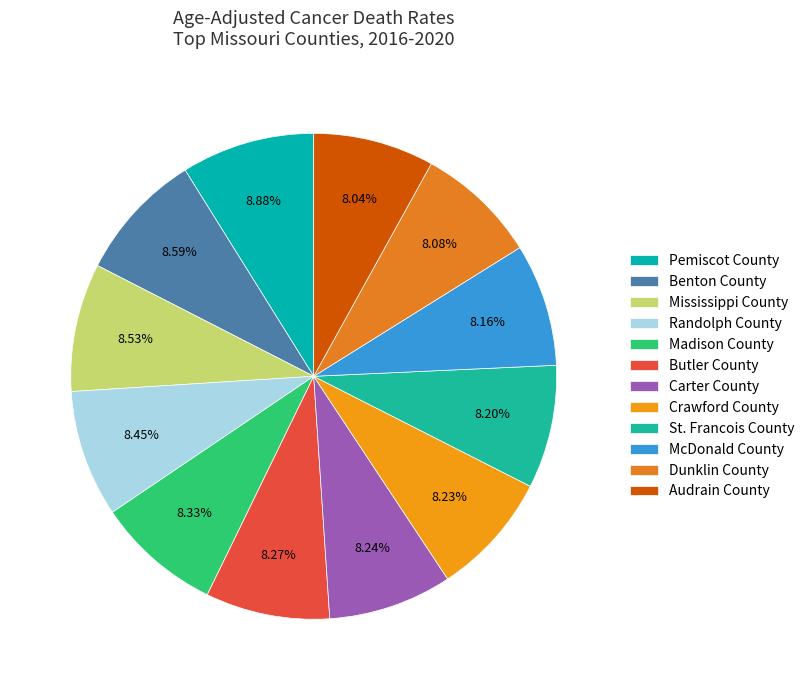

Count the number of slices in the pie.

12